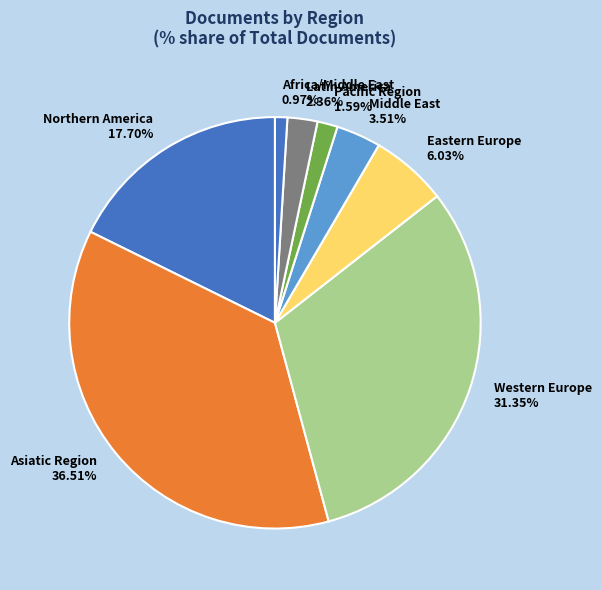

Is there a majority slice in this chart?

No